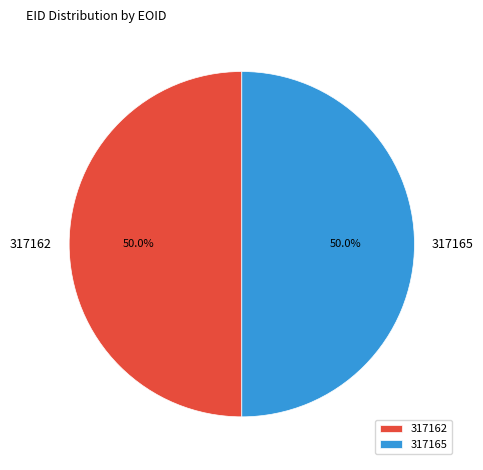

What percentage is NOT represented by 317165?

50.0%